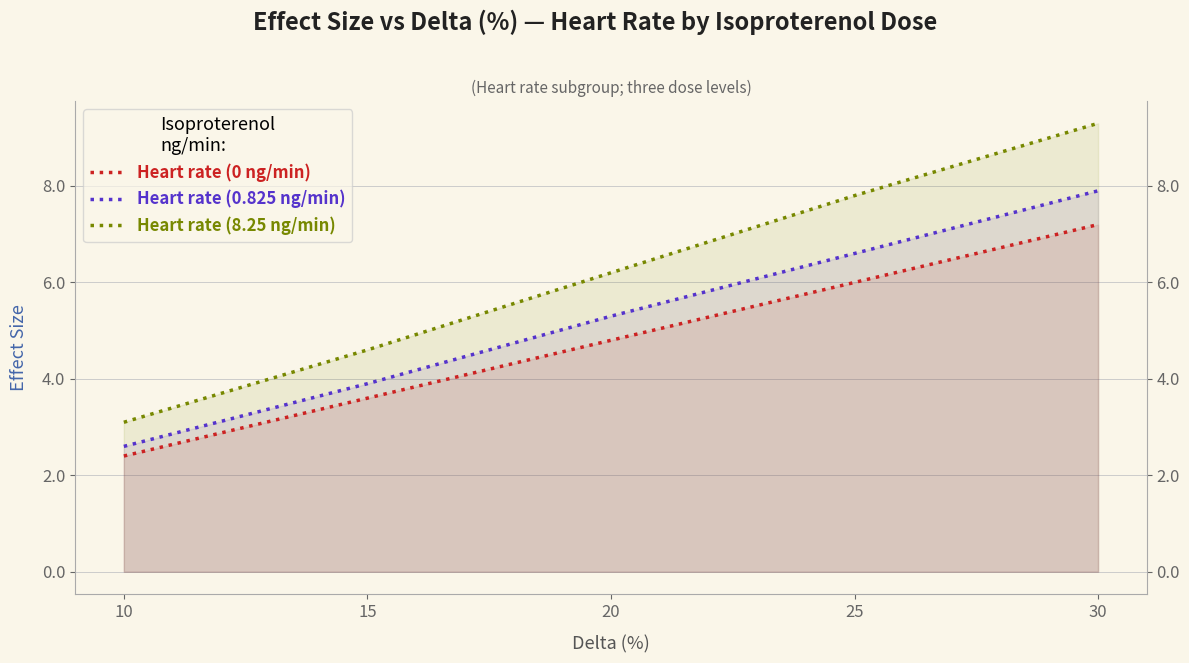

What is the difference between the Heart rate (8.25 ng/min) values at 20 and 30?

3.1